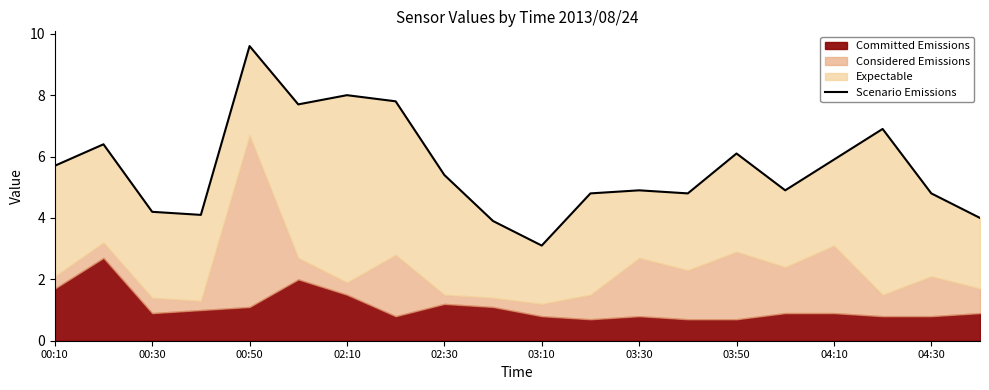

How many lines are shown in the chart?

1